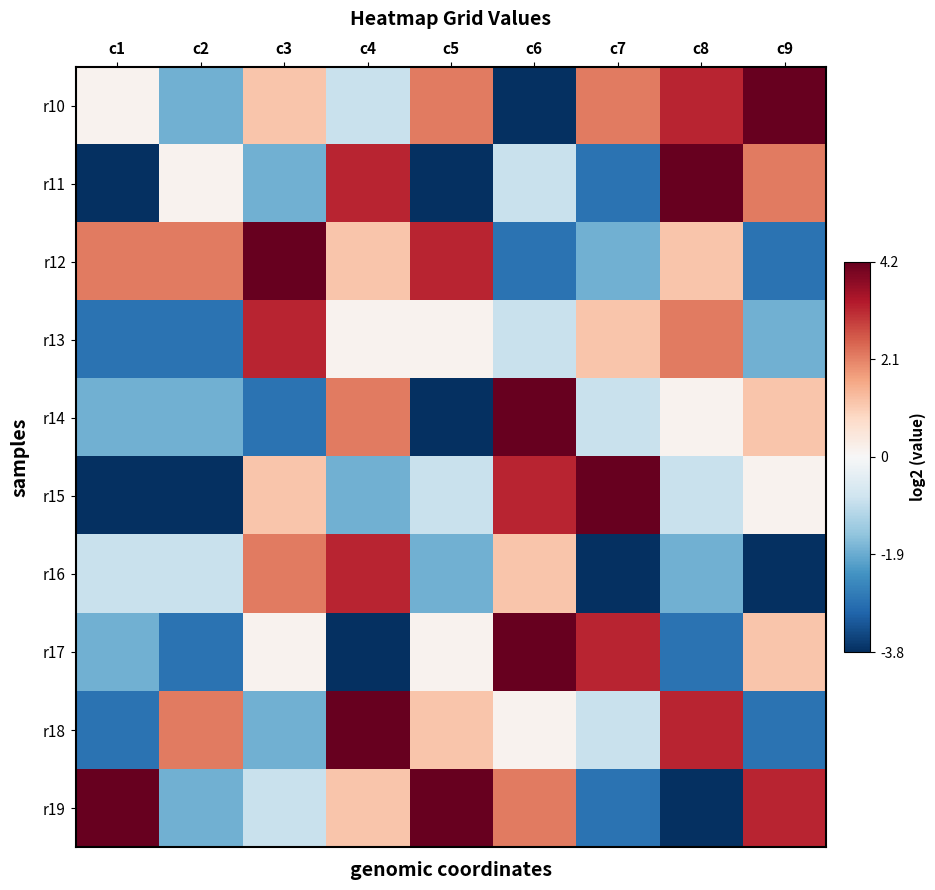

What is the difference between the highest and lowest values at c2?

6.0